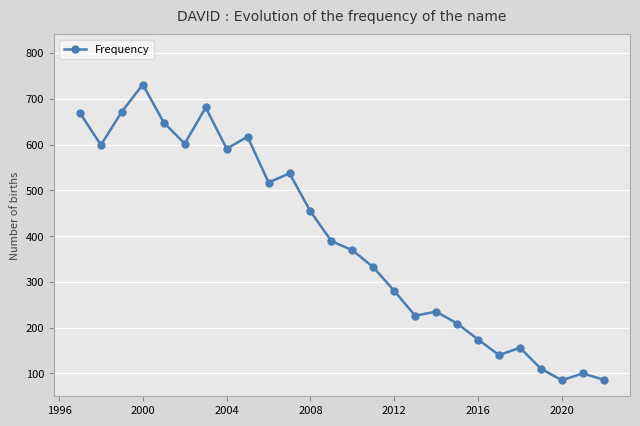

How many categories are shown in the chart?

26